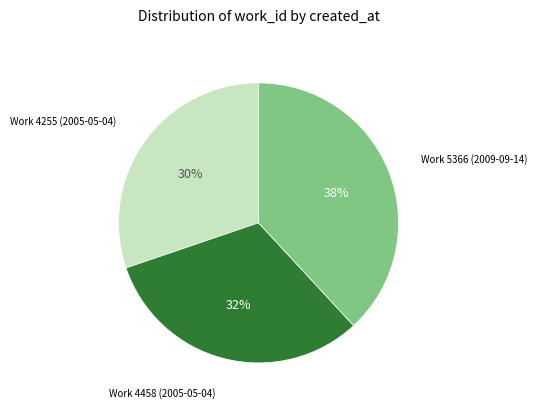

Which category has the biggest portion of the pie?

Work 5366 (2009-09-14)